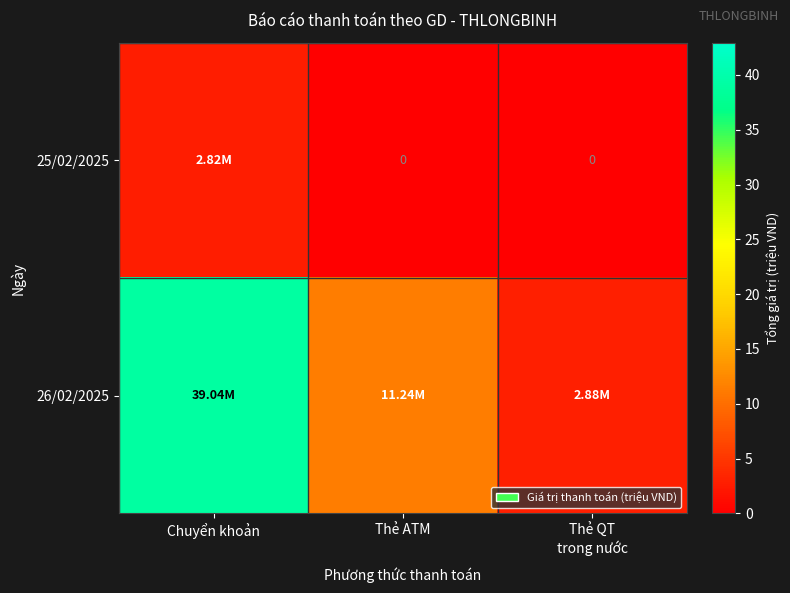

Which series has the widest spread of values?

26/02/2025